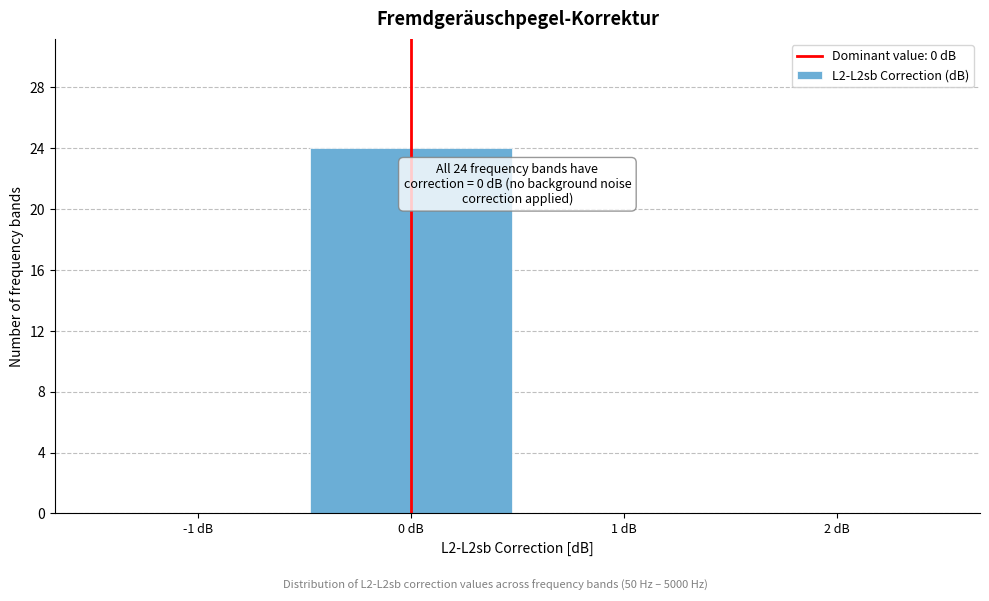

Over which range of the x-axis is the bar tallest?

-0.5 to 0.5